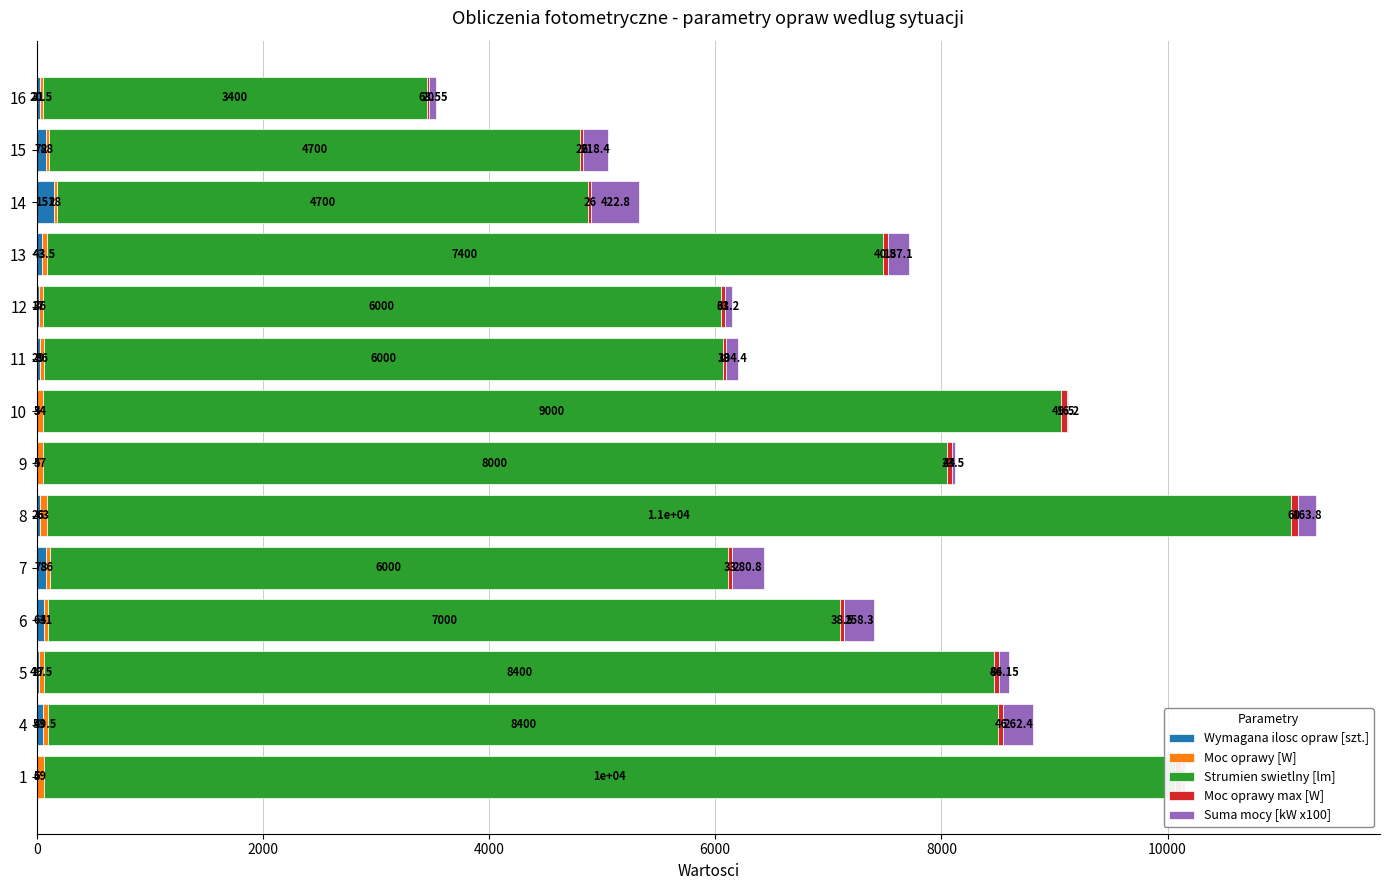

At which category is the sum across all series the highest?

8